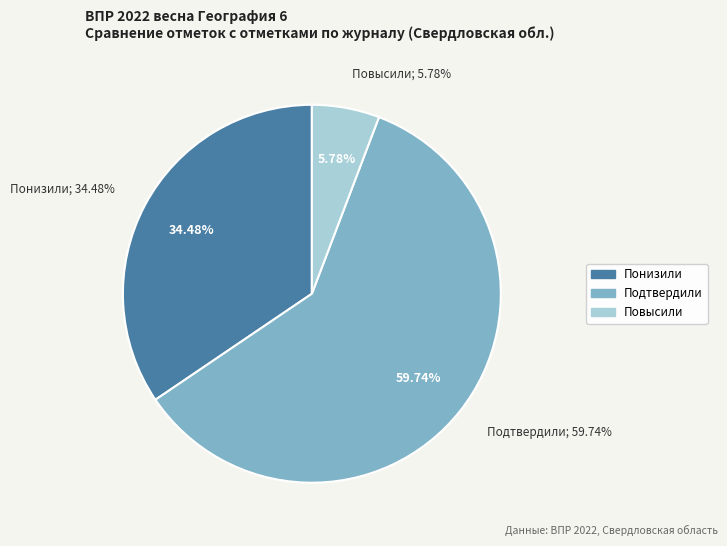

To the nearest percent, what is the average slice percentage?

33%